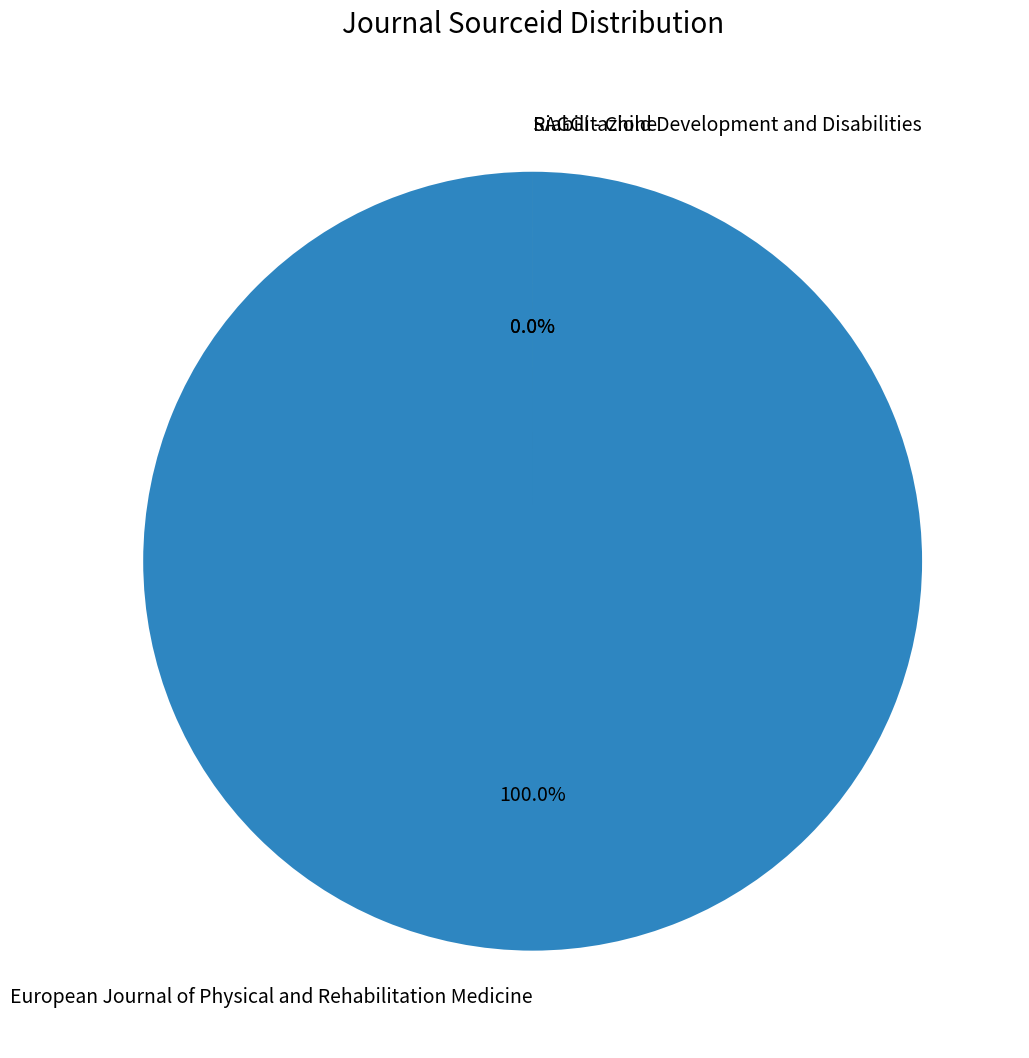

Which slice is the smallest?

Riabilitazione